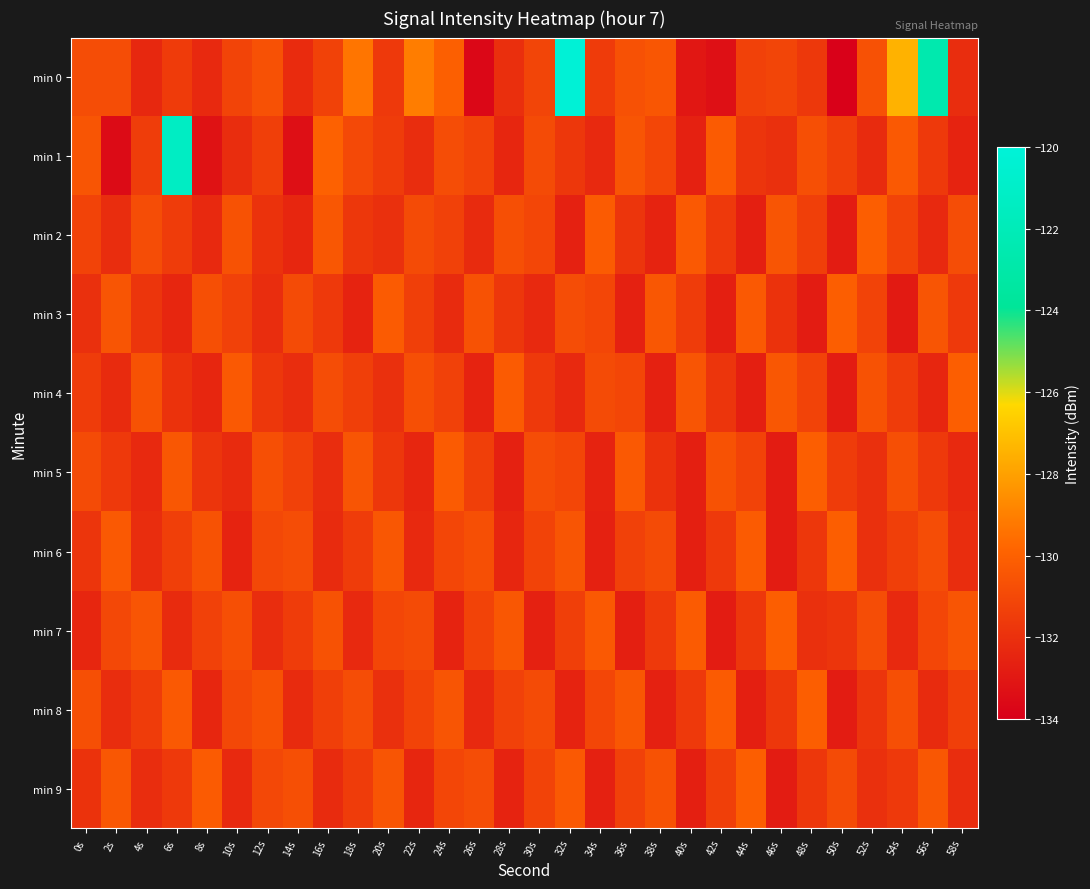

Which label corresponds to the smallest value in the chart?

50s